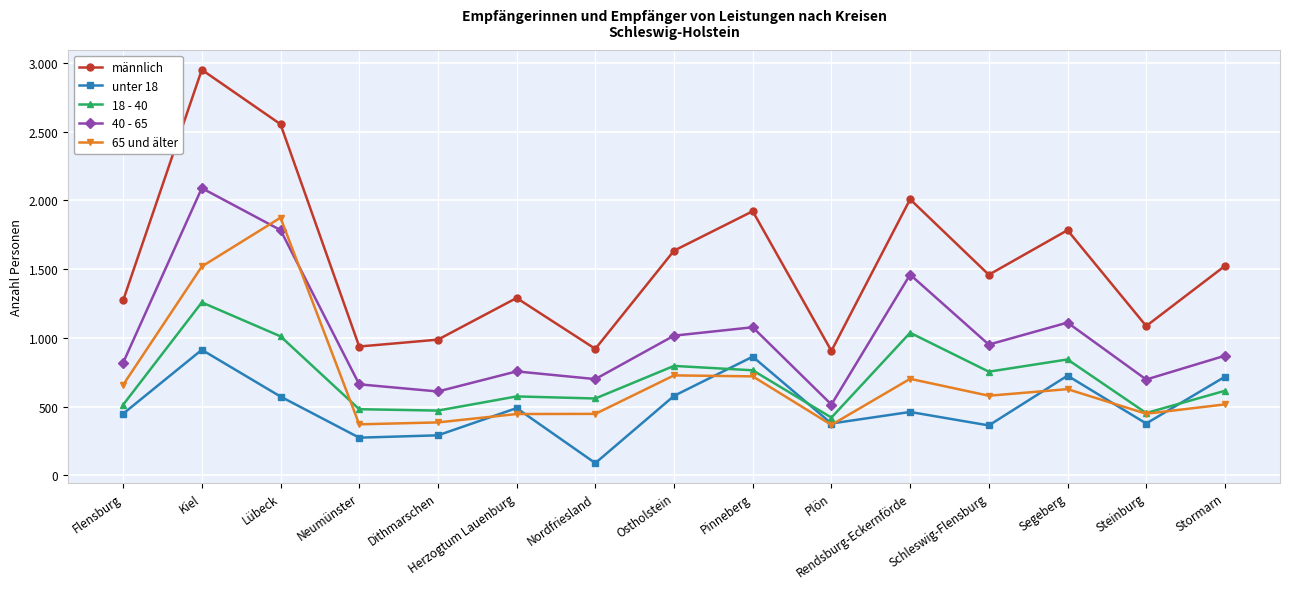

Where does the 18 - 40 series first go above 615?

Kiel